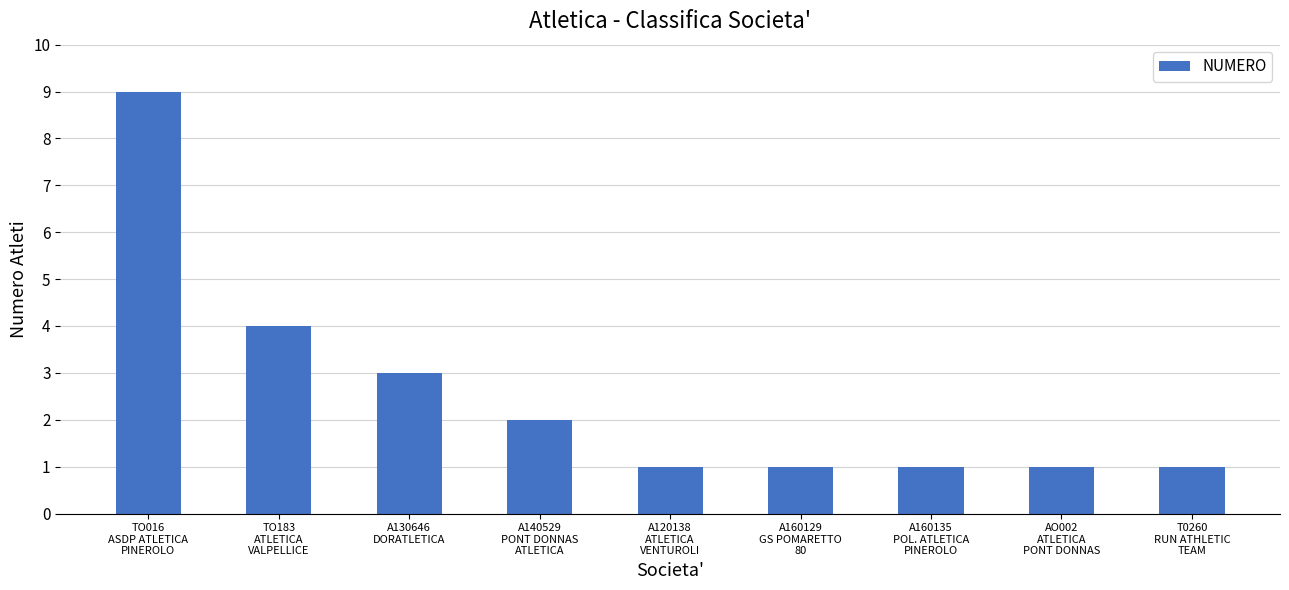

The chart shows a value of 3 at TO183
ATLETICA
VALPELLICE. True or false?

False